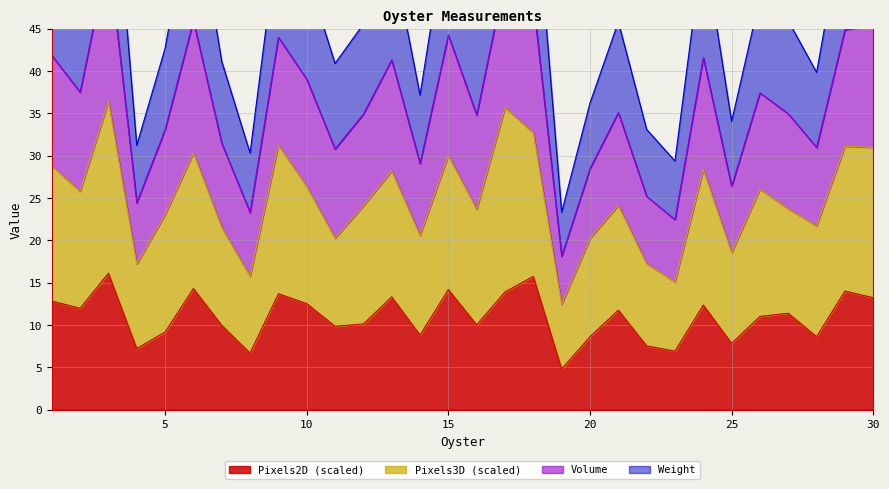

Which has a higher value, 8 or 18?

18